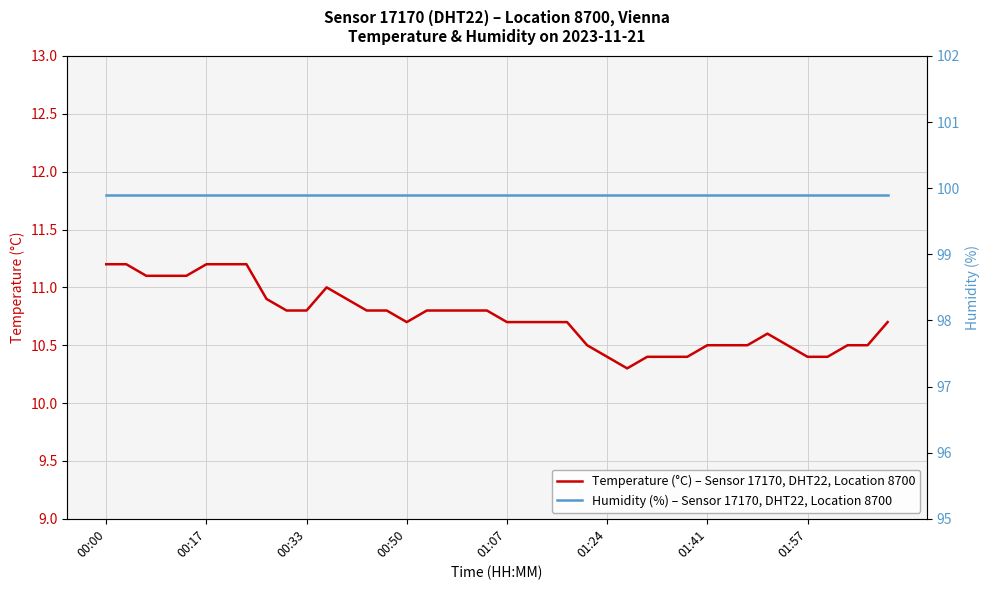

True or false: Temperature (°C) – Sensor 17170, DHT22, Location 8700 and Humidity (%) – Sensor 17170, DHT22, Location 8700 cross at least once.

False